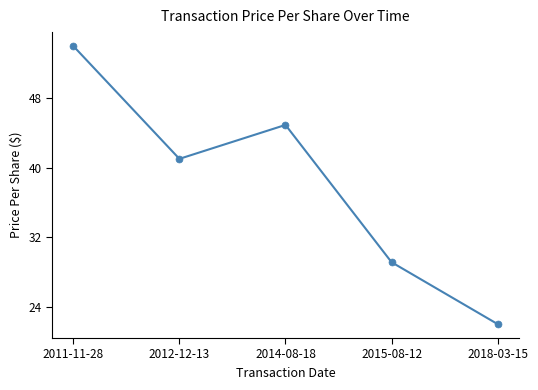

Between 2012-12-13 and 2011-11-28, which is larger?

2011-11-28